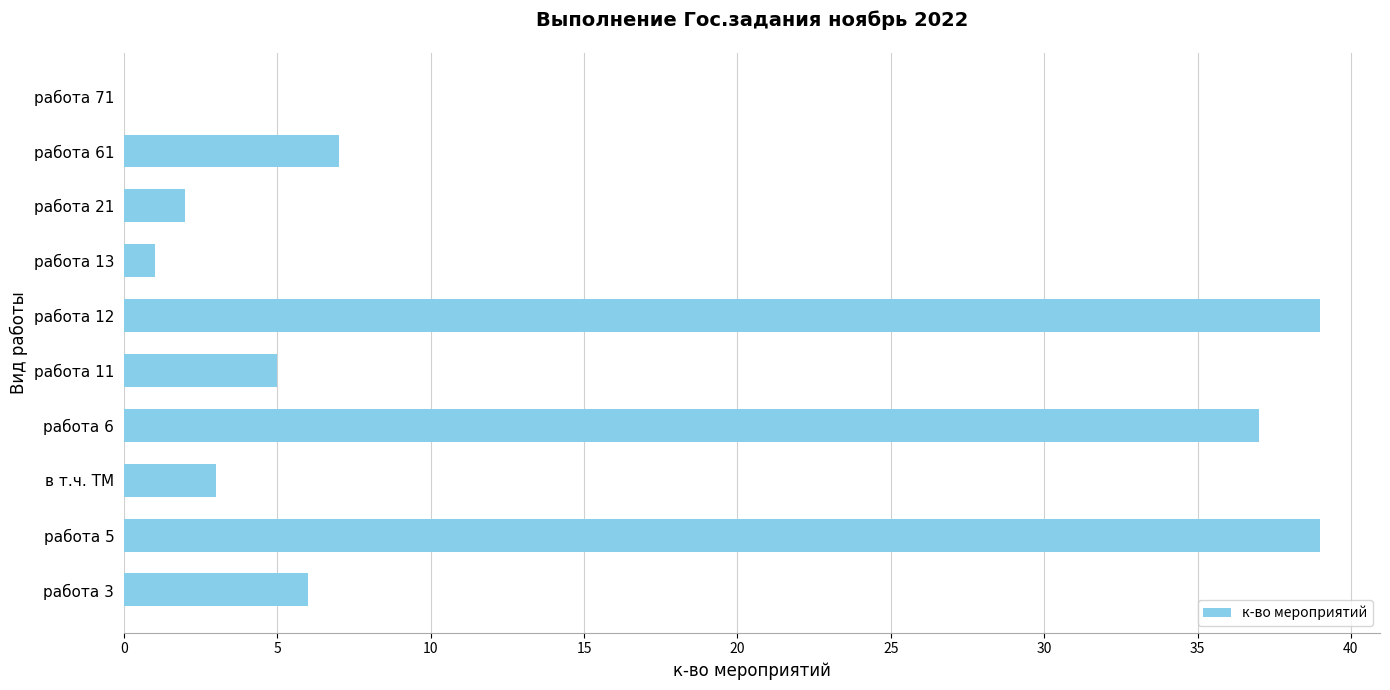

At which label is the value closest to 19?

работа 61